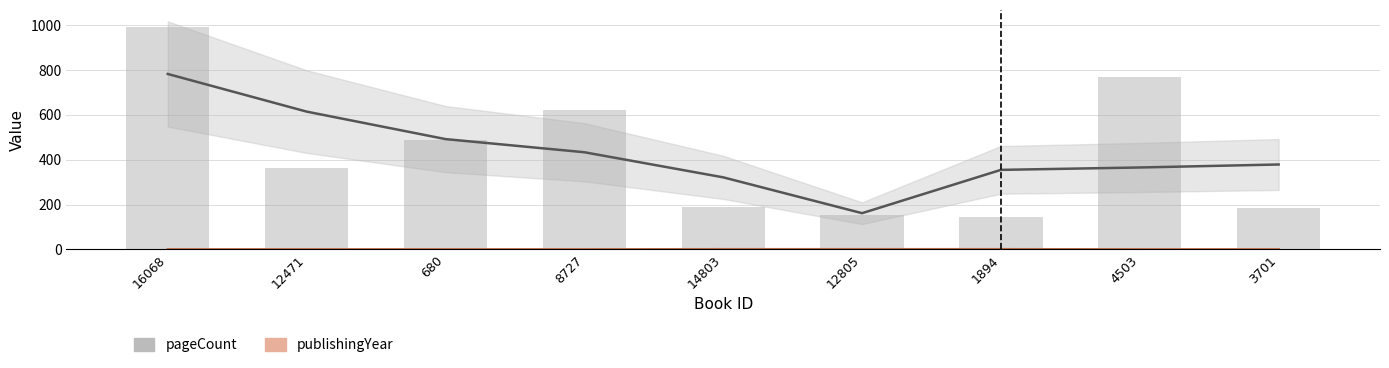

Reading right to left, extract all data points from this chart.

pageCount: 378.7	365.3	354.7	161.3	321.3	433.3	492.0	614.7	782.7
publishingYear (scaled): 0.0	0.0	0.7	0.7	0.7	0.0	0.0	0.0	0.0
pageCount (bars): 184.0	768.0	144.0	152.0	188.0	624.0	488.0	364.0	992.0